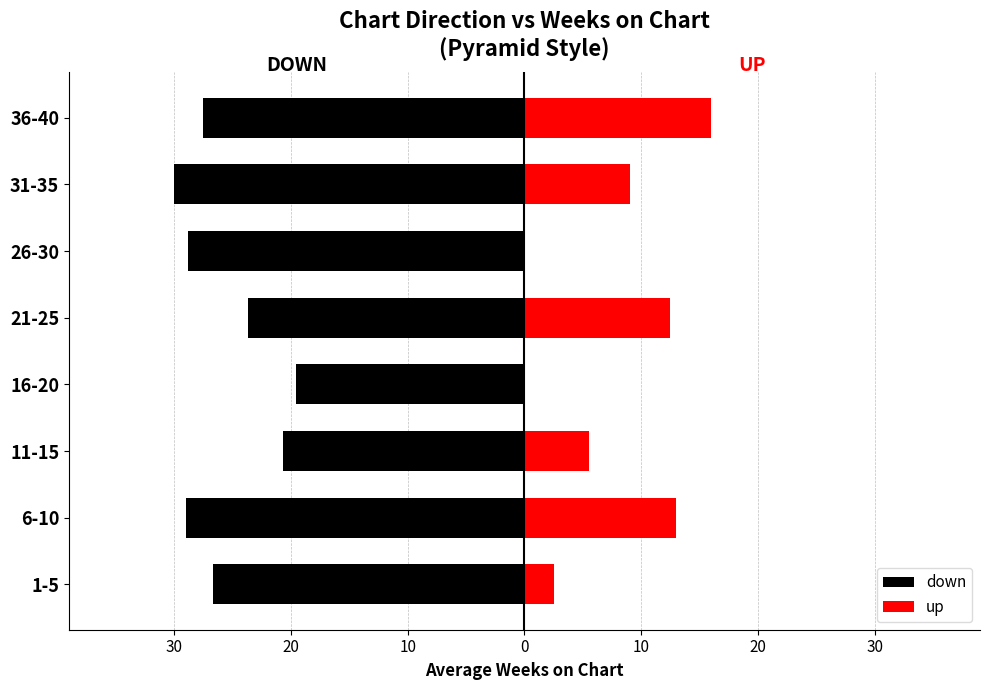

What are all the series names shown in the legend?

down, up